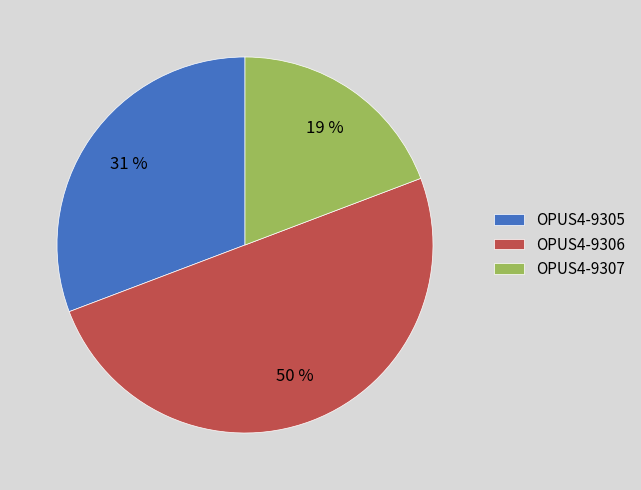

Does OPUS4-9307 represent more than half of the total?

No